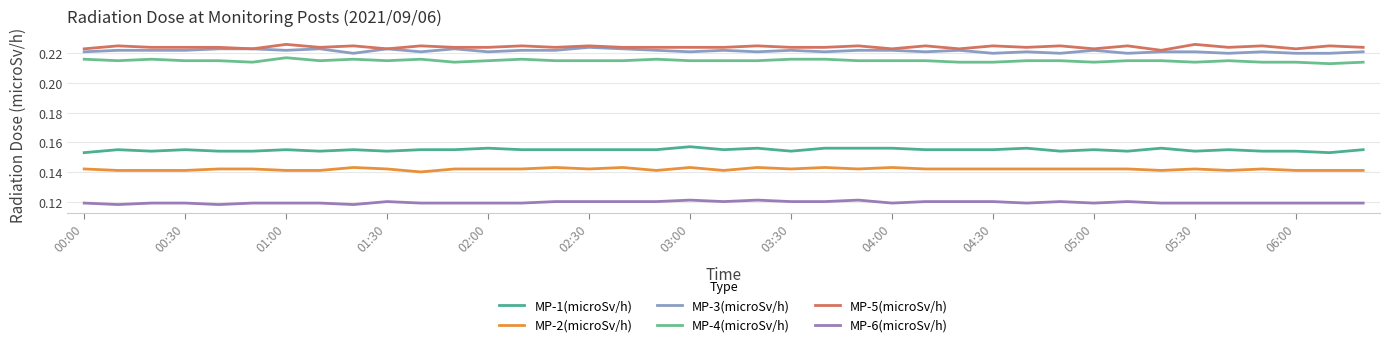

True or false: MP-2(microSv/h) and MP-6(microSv/h) cross at least once.

False